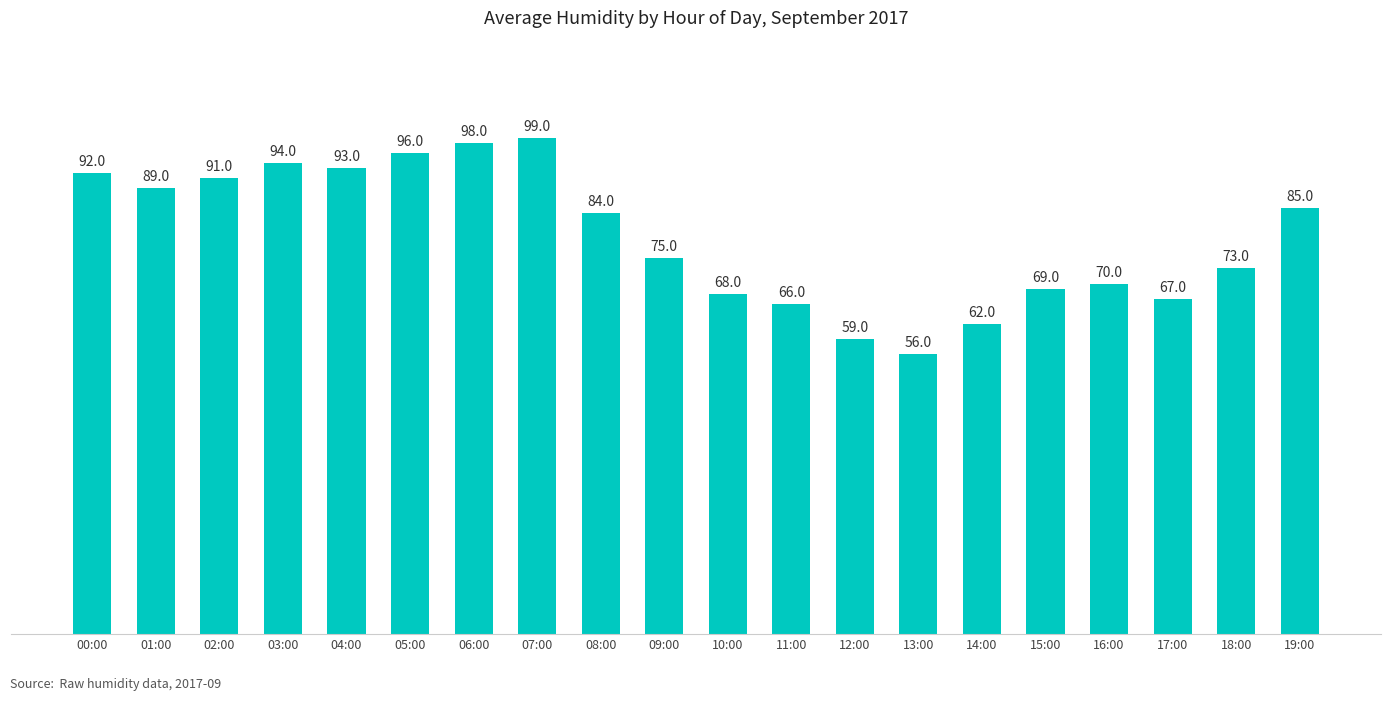

What position from the right is 05:00?

15